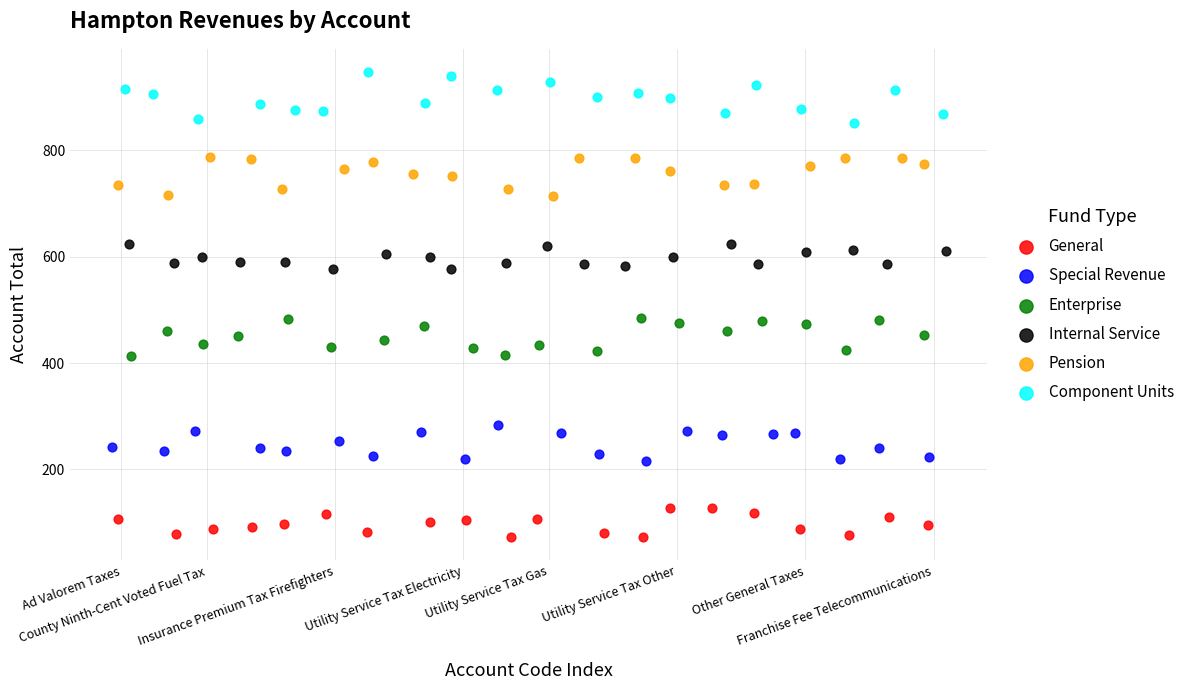

What are all the series names shown in the legend?

General, Special Revenue, Enterprise, Internal Service, Pension, Component Units